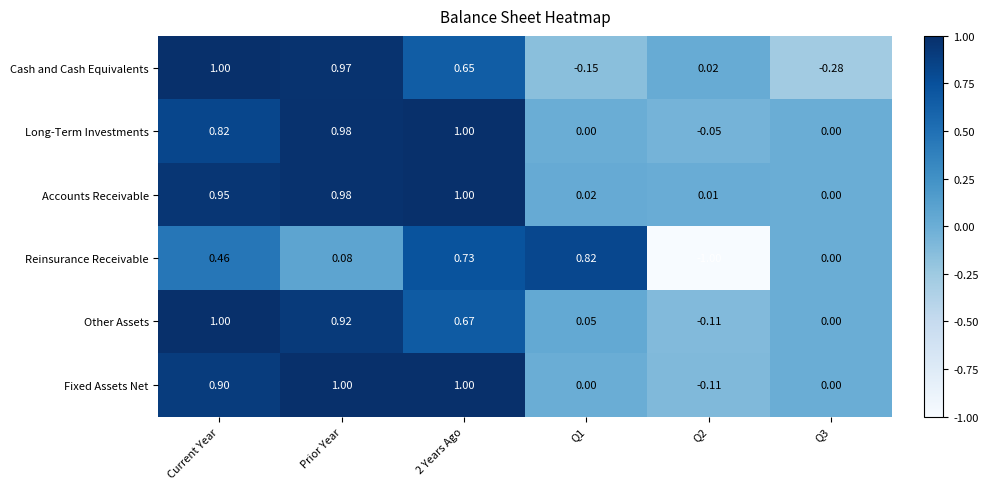

Between Q2 and Q3, which series saw the biggest shift?

Reinsurance Receivable